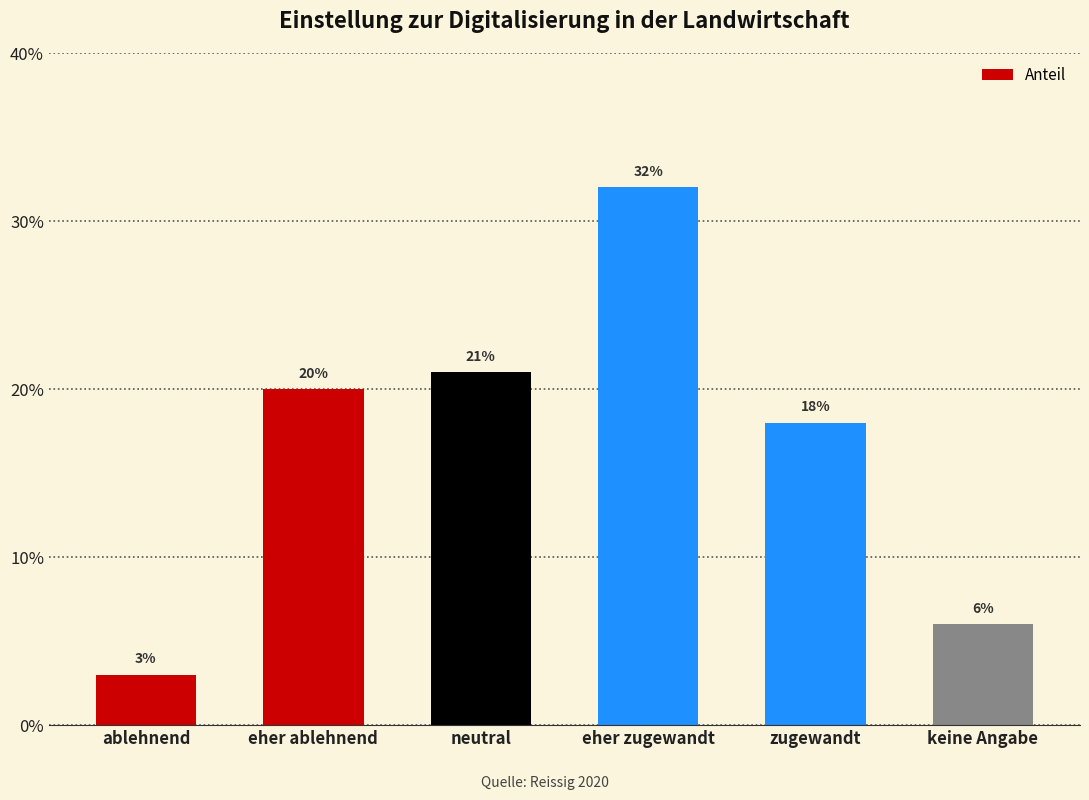

Reading left to right, what are all the values shown in this chart?

0.0	0.2	0.2	0.3	0.2	0.1